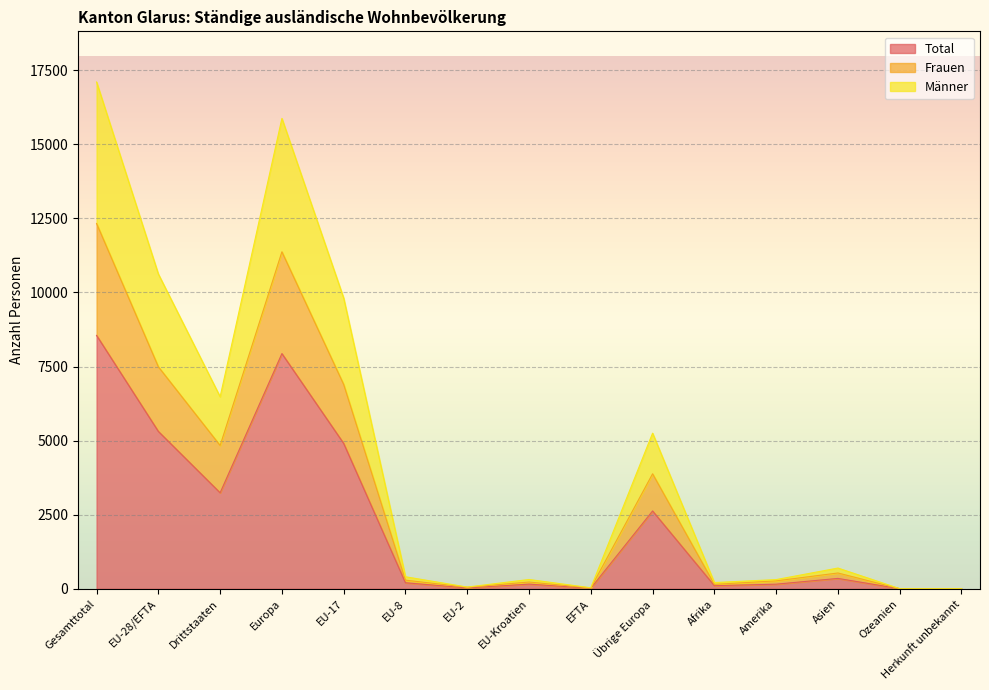

What is the label of the 3rd point from the right?

Asien